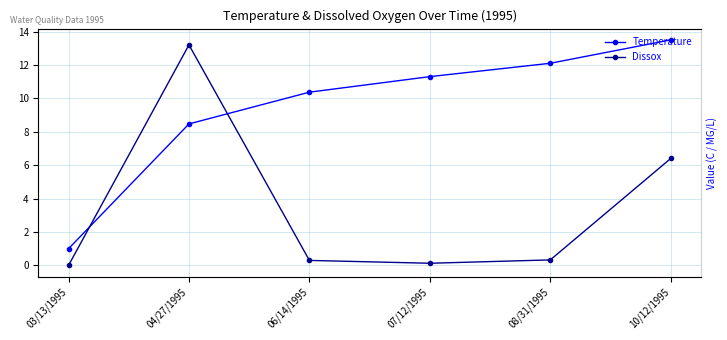

True or false: Dissox has a value of 6.4 at 10/12/1995.

True